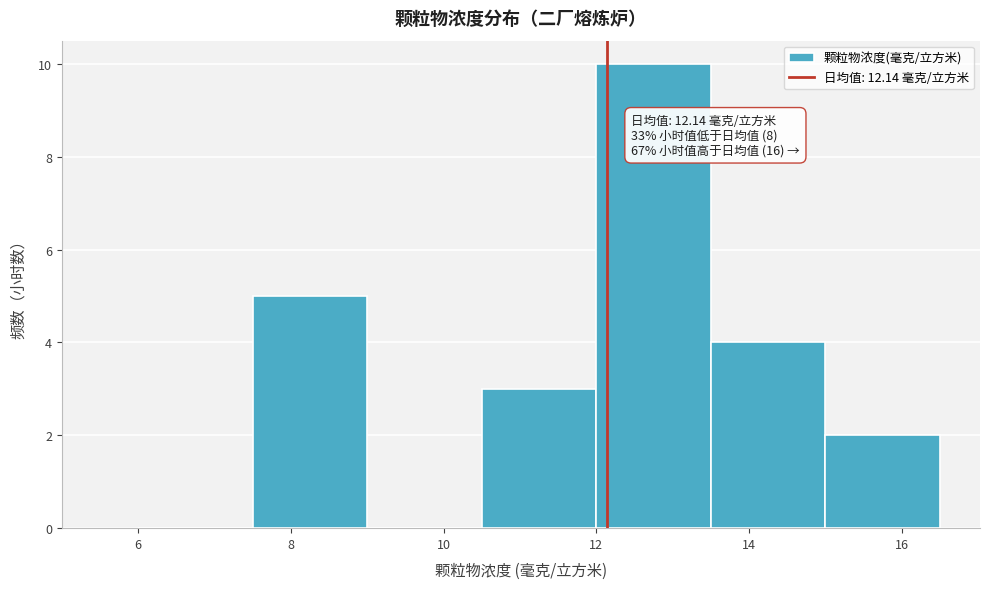

Which range on the x-axis has the tallest bar?

12.0 to 13.5